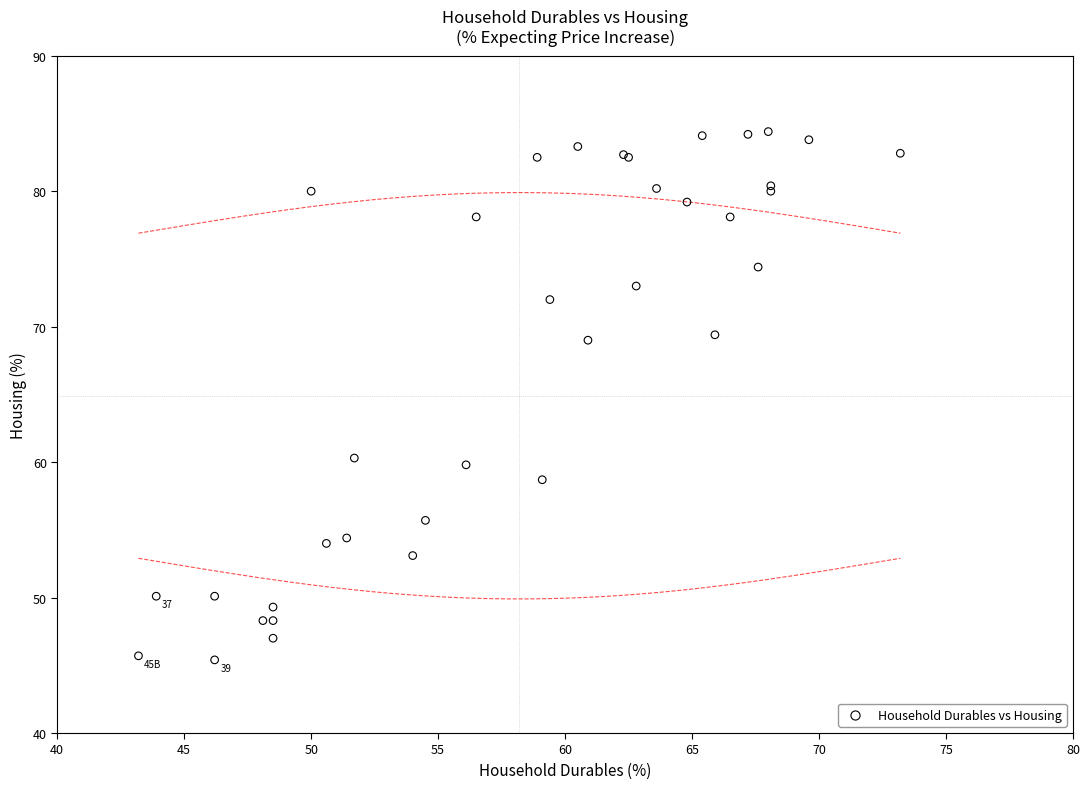

What Y value in the scatter plot is closest to 64?

60.3